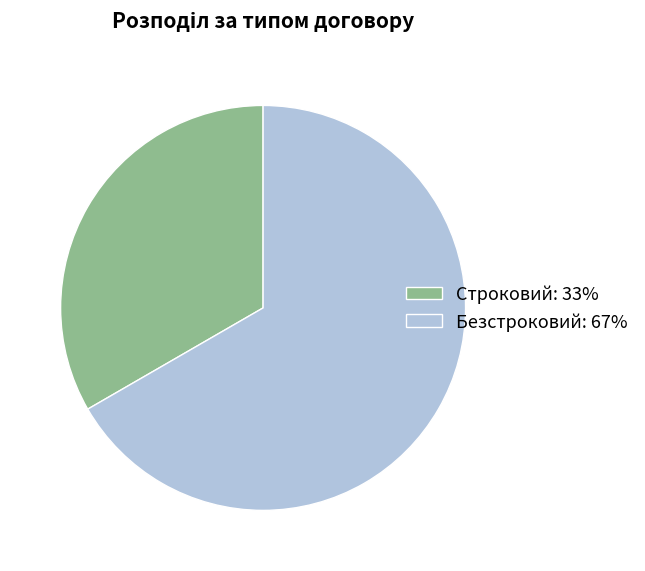

Which slice is the smallest?

Строковий